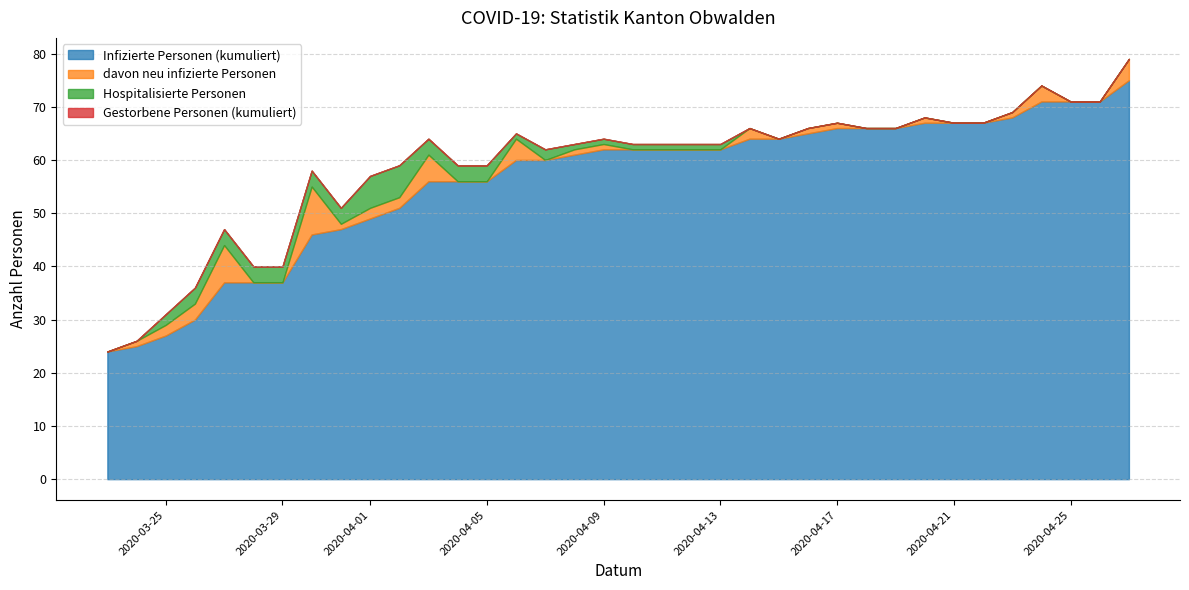

What is the difference between the maximum and minimum values in the Infizierte Personen (kumuliert) series?

51